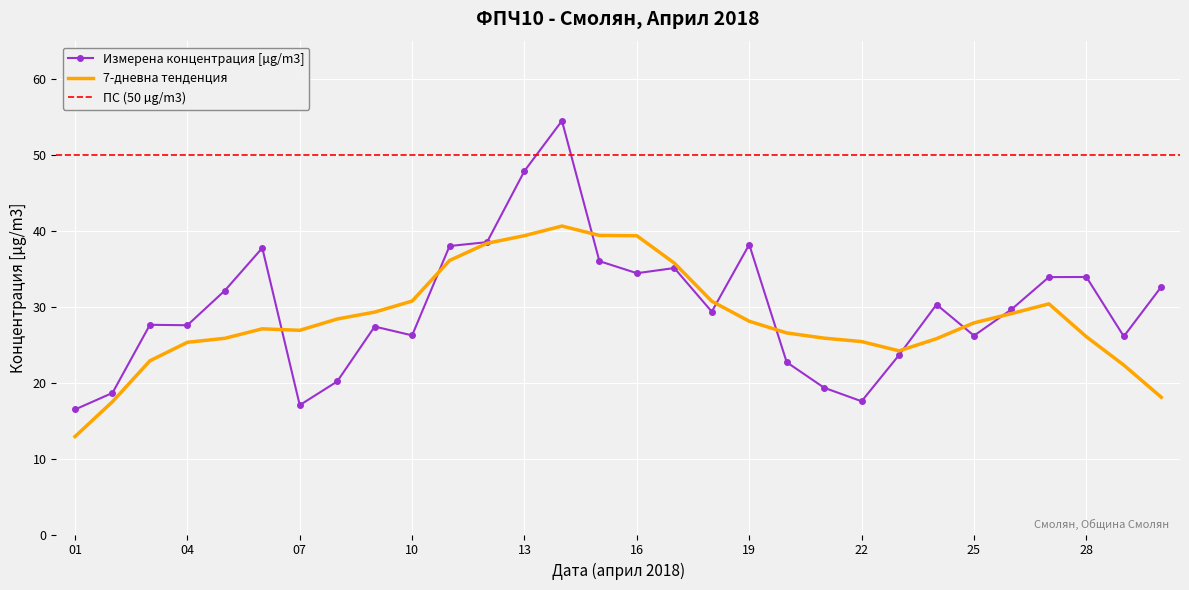

The chart shows a value of 33.9 at 27. True or false?

True